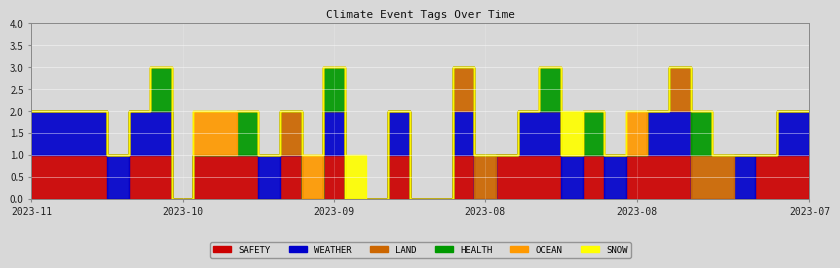

Is it true that OCEAN equals 1 at 2023-07-18?

False